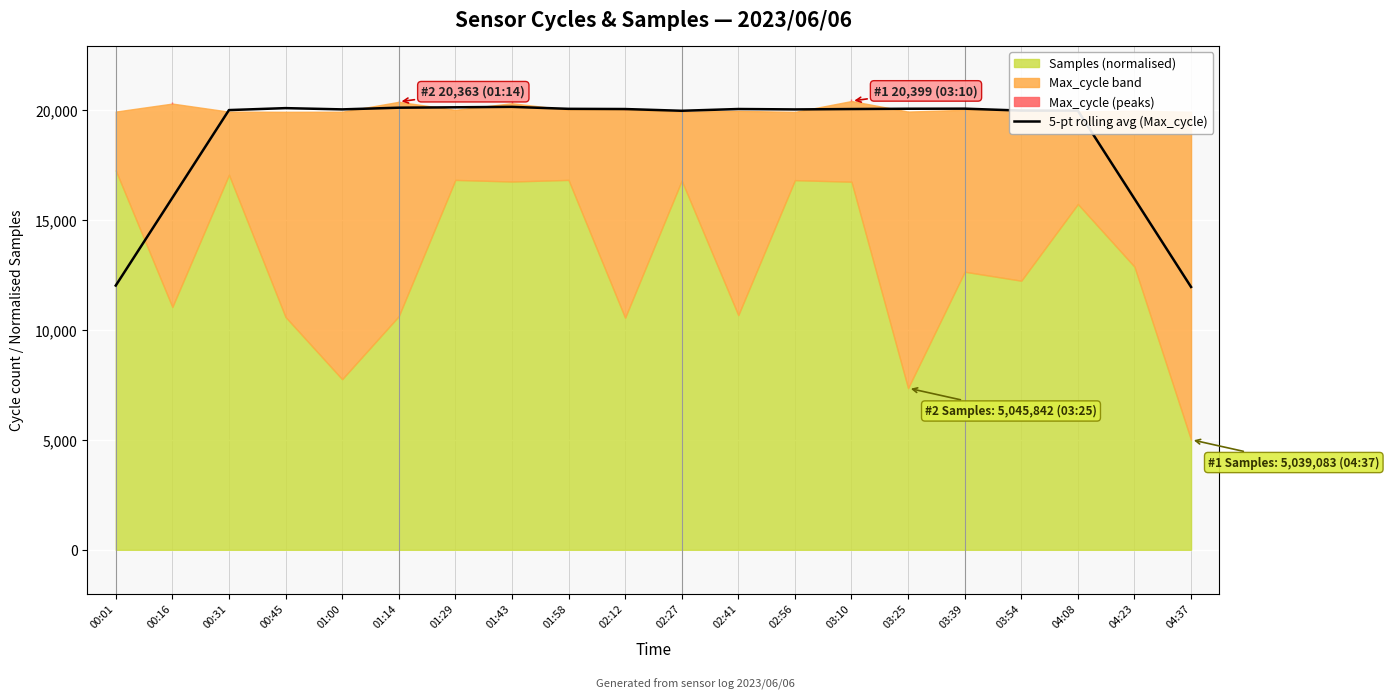

Reading right to left, extract all data points from this chart.

04:37=11959.2	04:23=15963.2	04:08=19963.0	03:54=19964.6	03:39=20052.4	03:25=20048.4	03:10=20035.2	02:56=20018.0	02:41=20036.2	02:27=19956.2	02:12=20035.2	01:58=20044.2	01:43=20134.2	01:29=20114.4	01:14=20096.2	01:00=20019.6	00:45=20076.4	00:31=19987.8	00:16=16005.4	00:01=12023.8